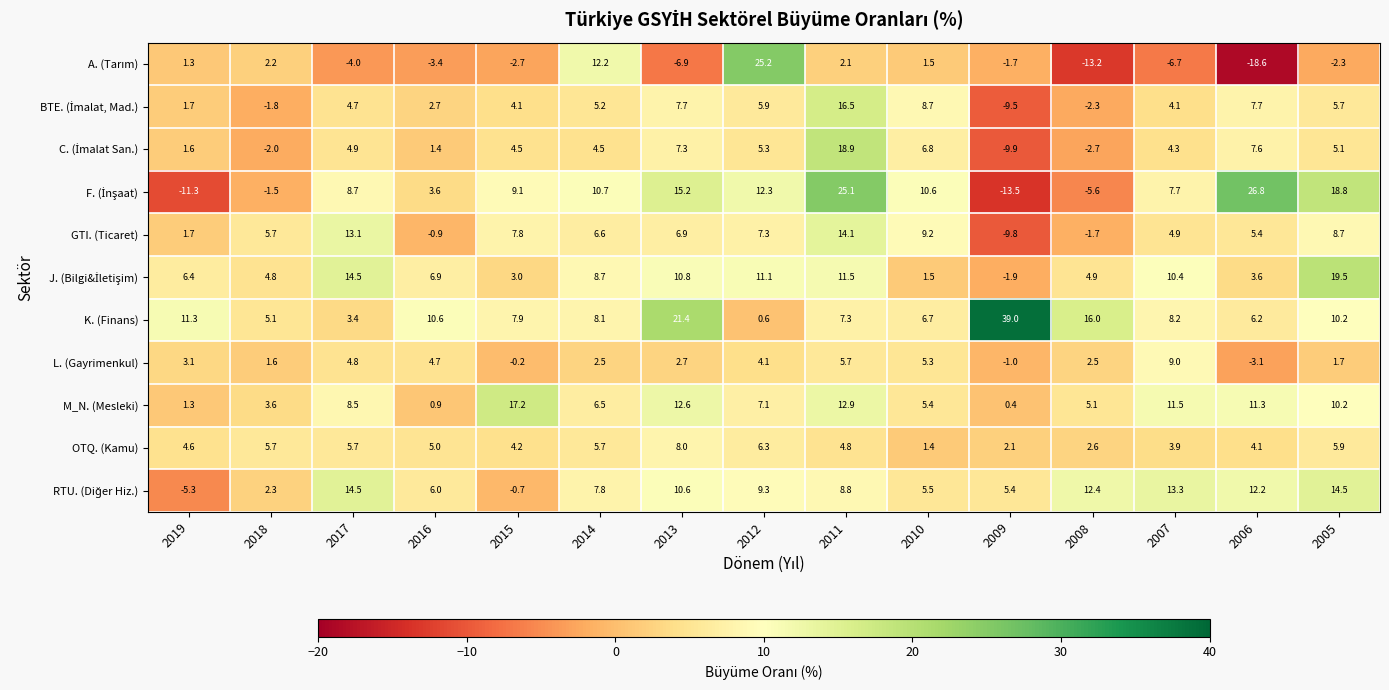

What is the maximum value for L. (Gayrimenkul)?

9.0